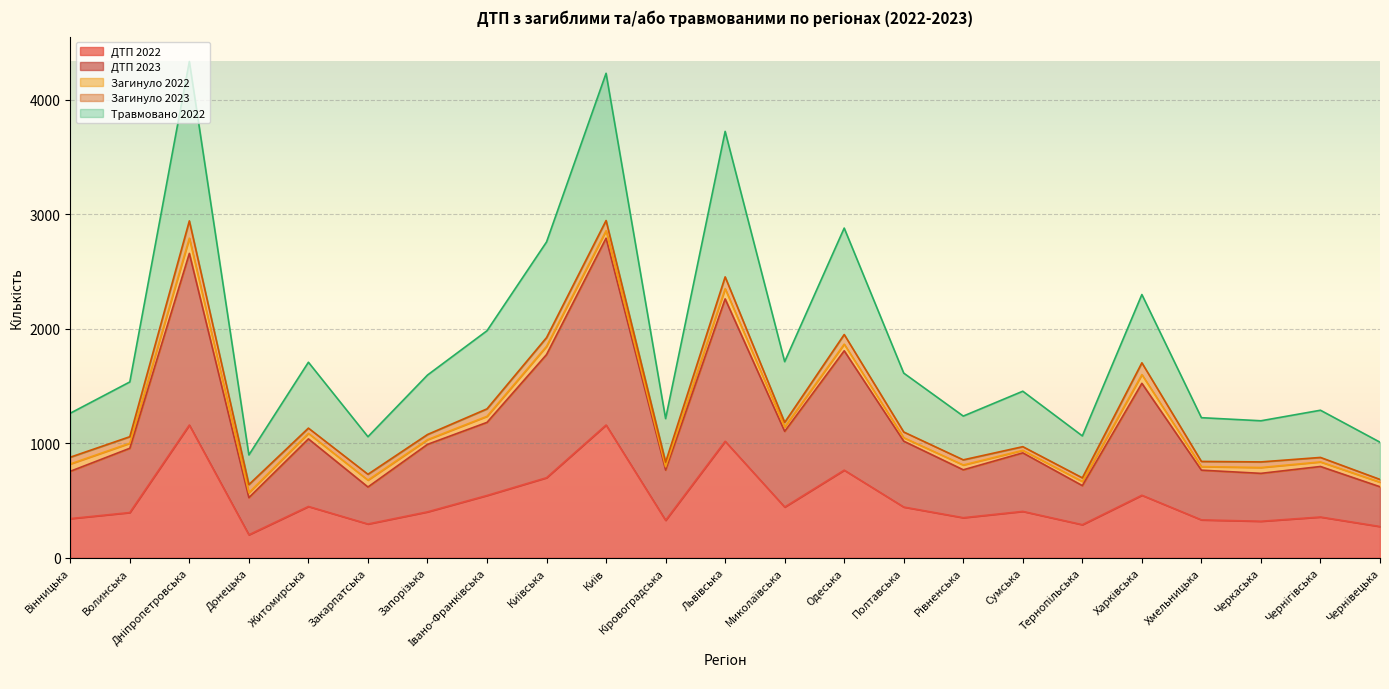

True or false: Травмовано 2022 and ДТП 2022 intersect in this chart.

False